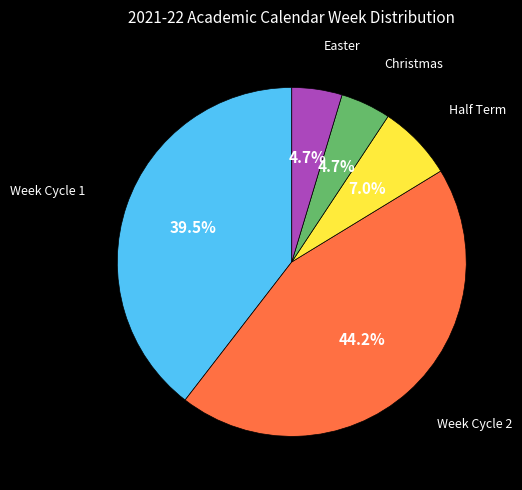

How many segments does this pie chart have?

5